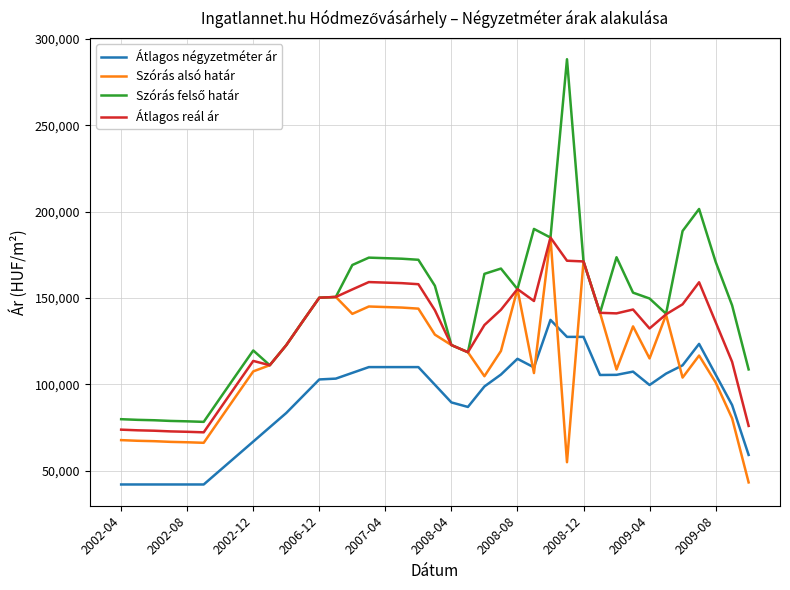

Is this an area chart (filled region under the line)?

No